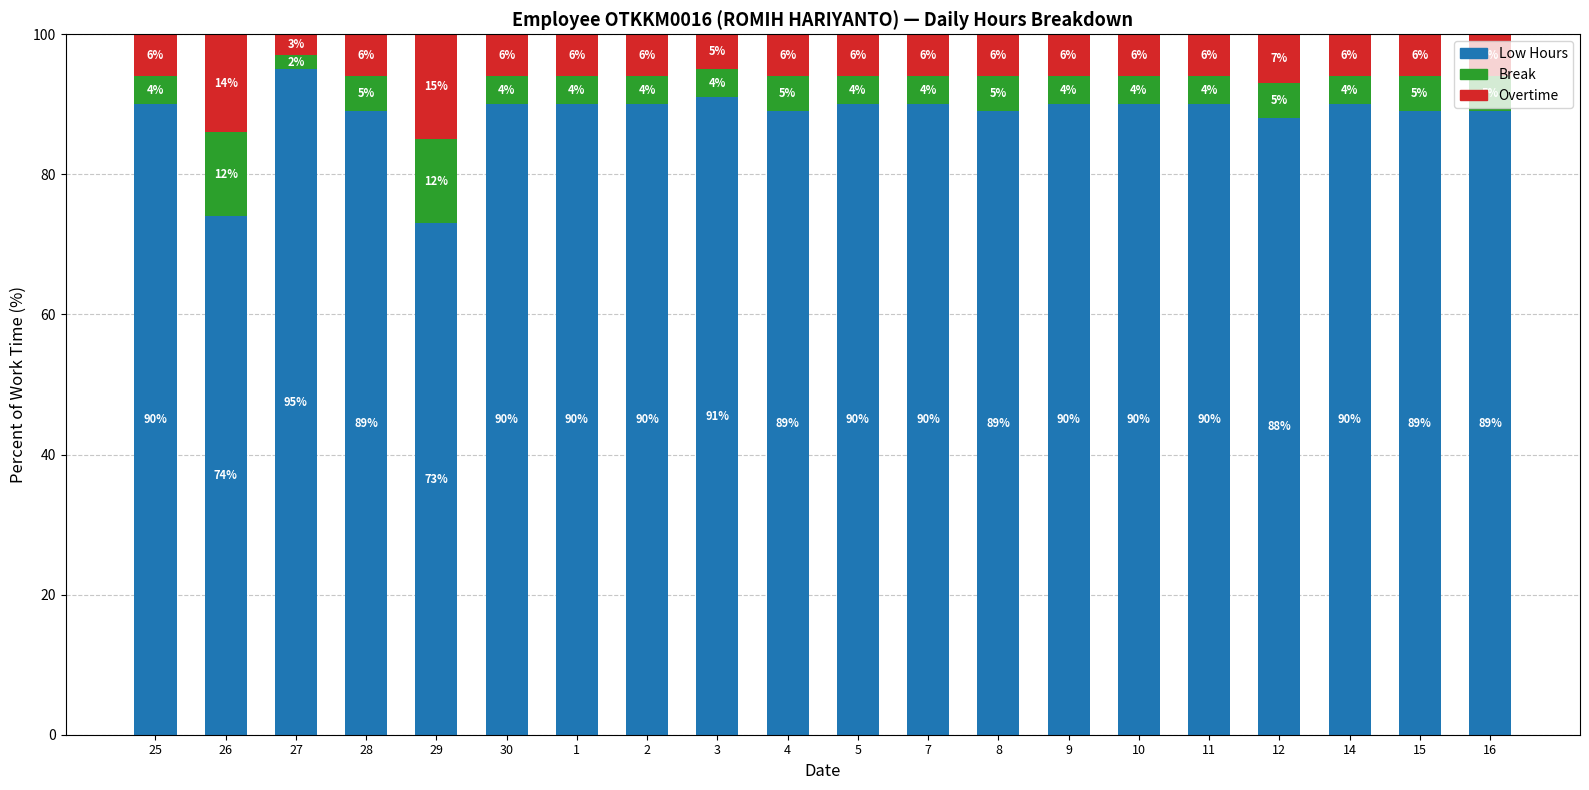

What is the total value across all series at 8?

100